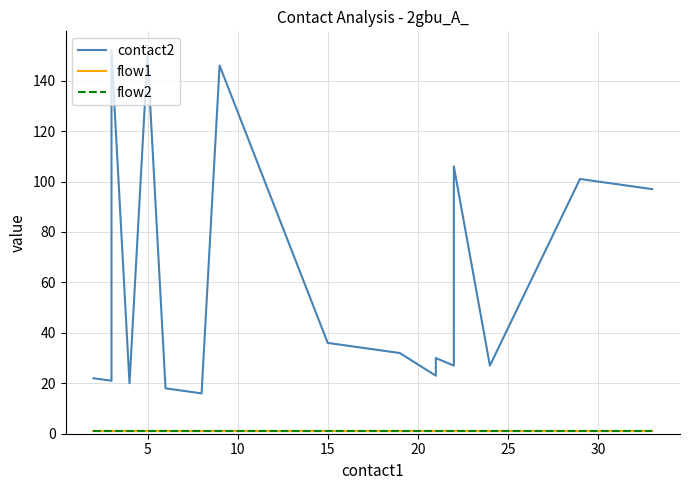

What is the label of the 19th point from the right?

5